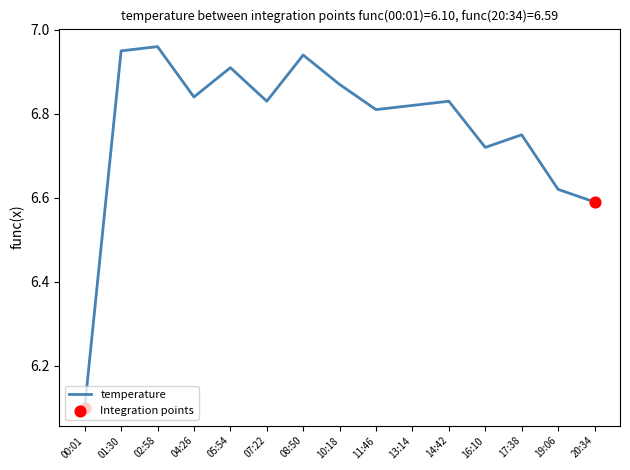

What is the change in value from 16:10 to 20:34?

-0.1